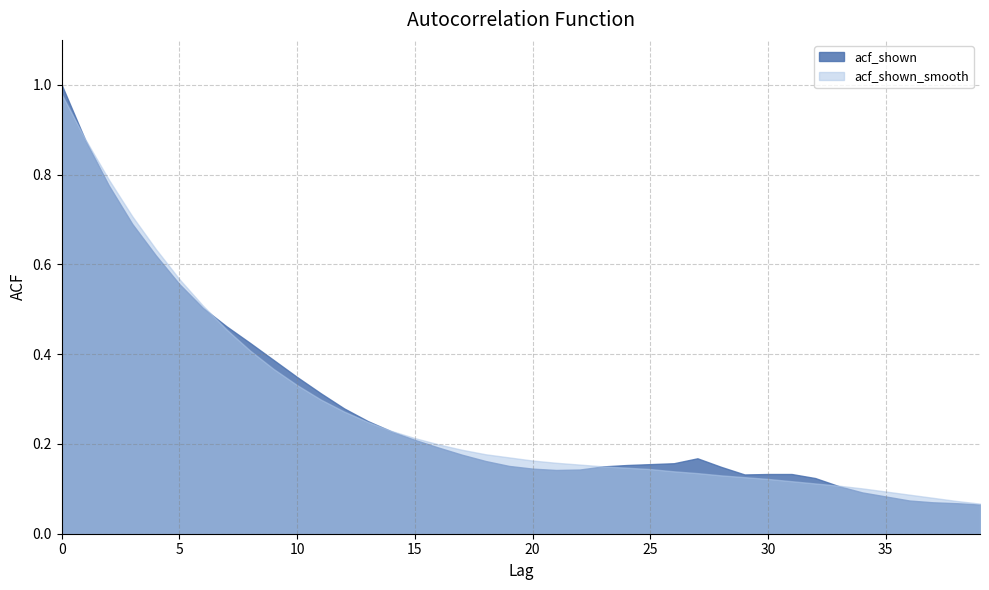

How many lines are shown in the chart?

2